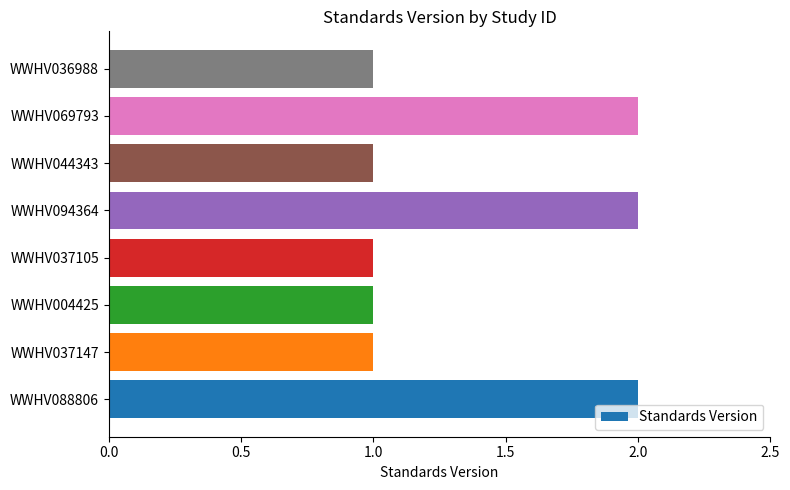

The value at WWHV044343 is 2. True or false?

False